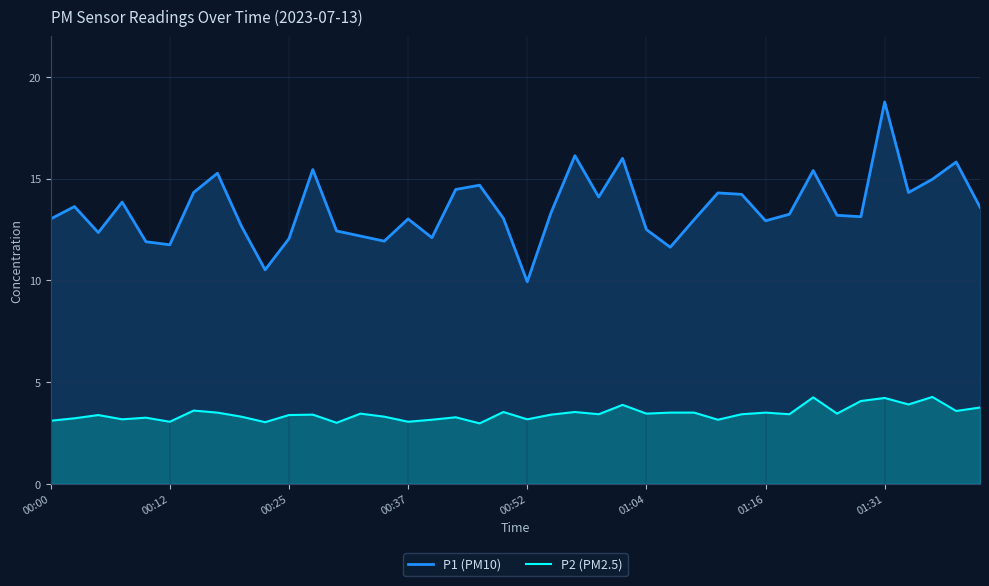

True or false: P1 (PM10) and P2 (PM2.5) cross at least once.

False